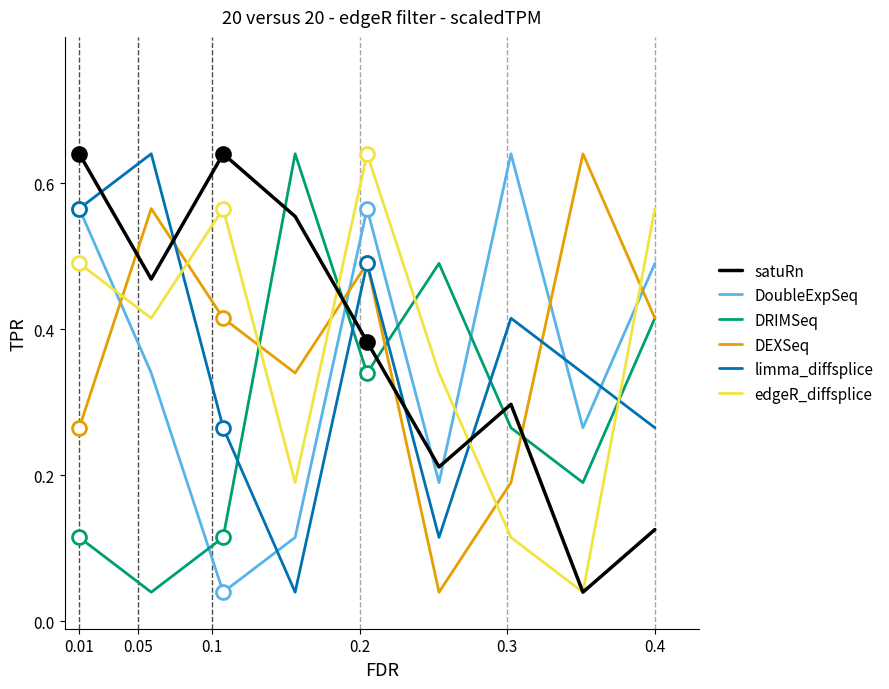

At how many categories does at least one series exceed 0?

9